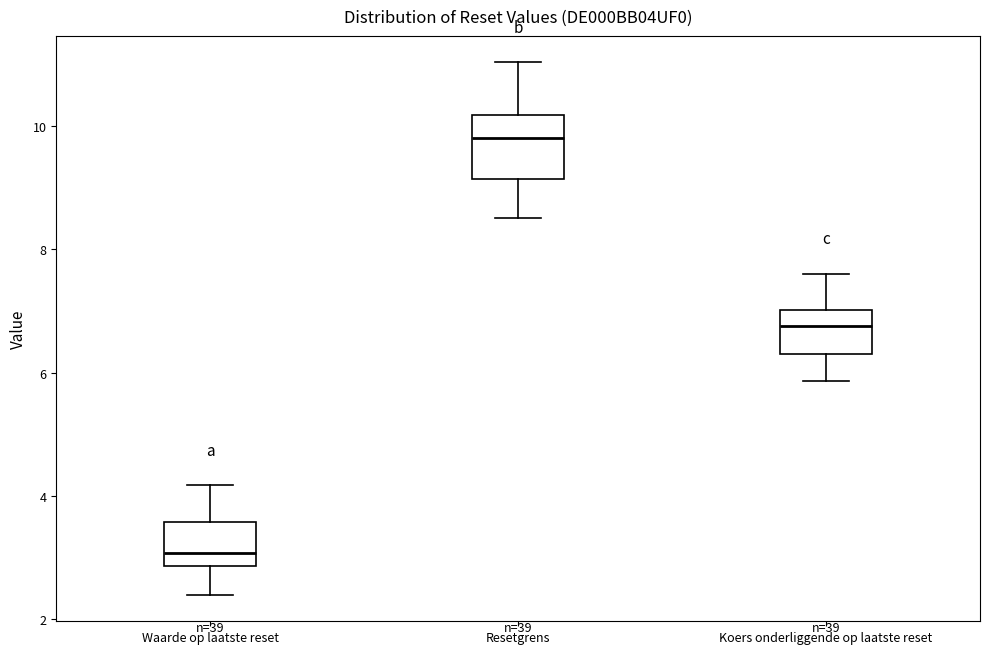

Which box is the tallest, from its lower edge to its upper edge?

Resetgrens